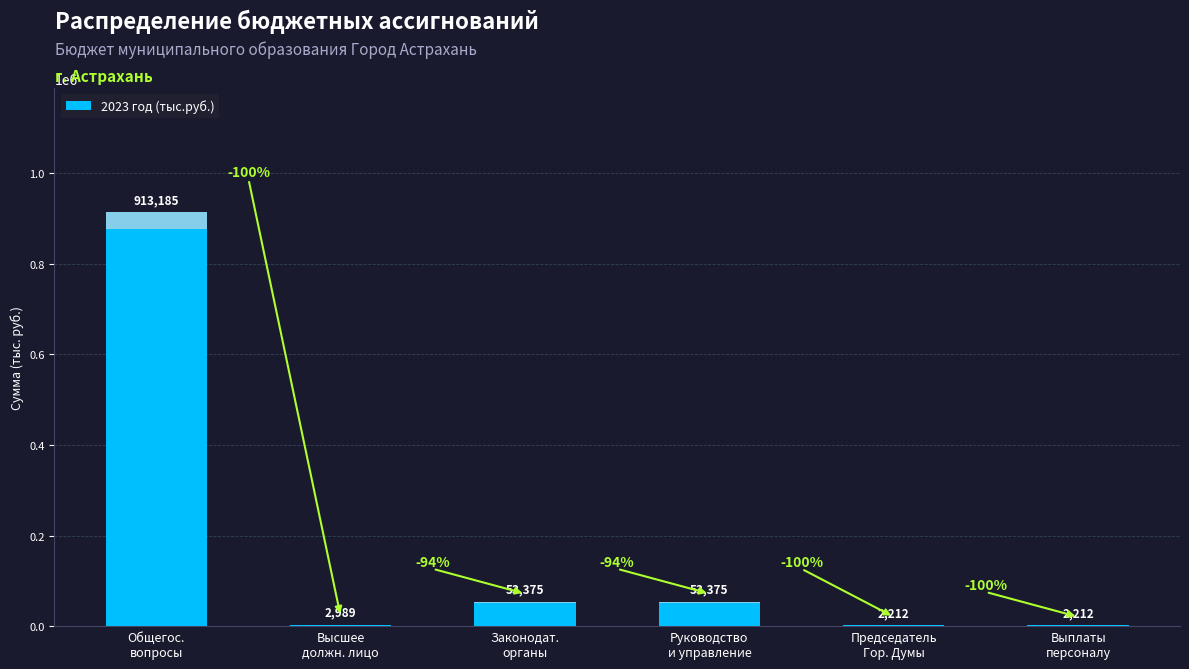

What is the value of the 3rd bar from the left?

53374.7